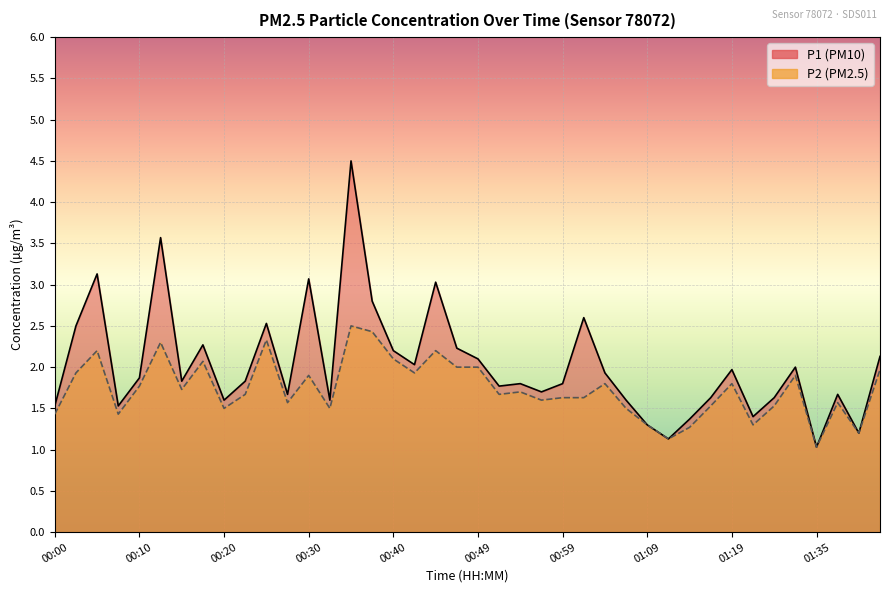

What is the total value across all series at 00:17?

4.3